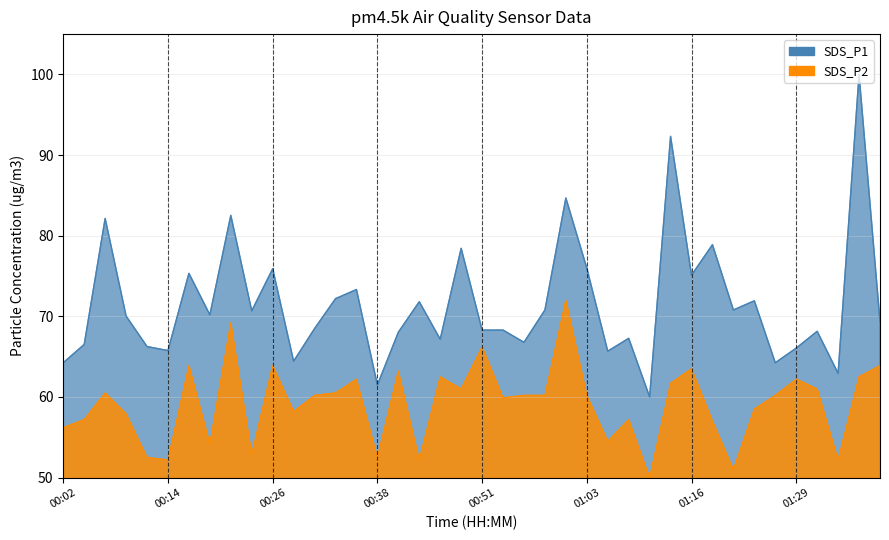

What are all the series names shown in the legend?

SDS_P1, SDS_P2